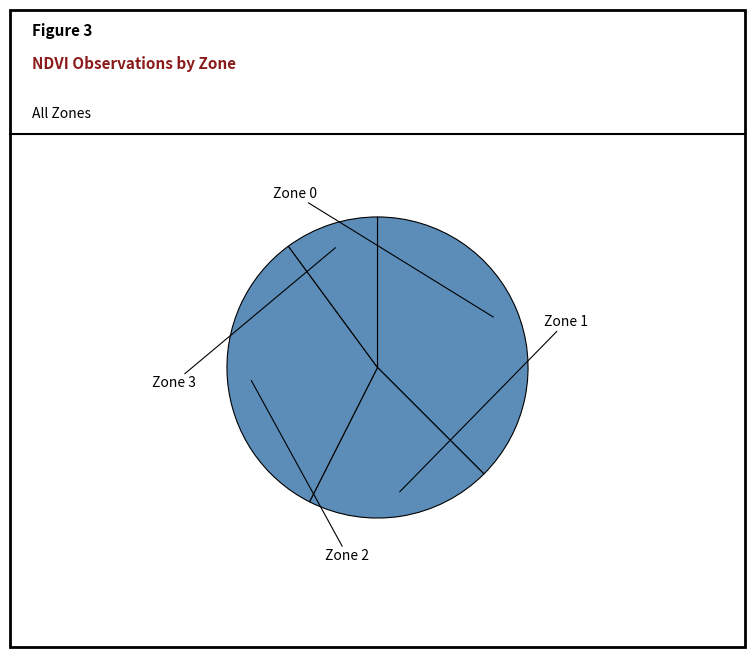

What portion of the pie excludes Zone 3?

89.9%